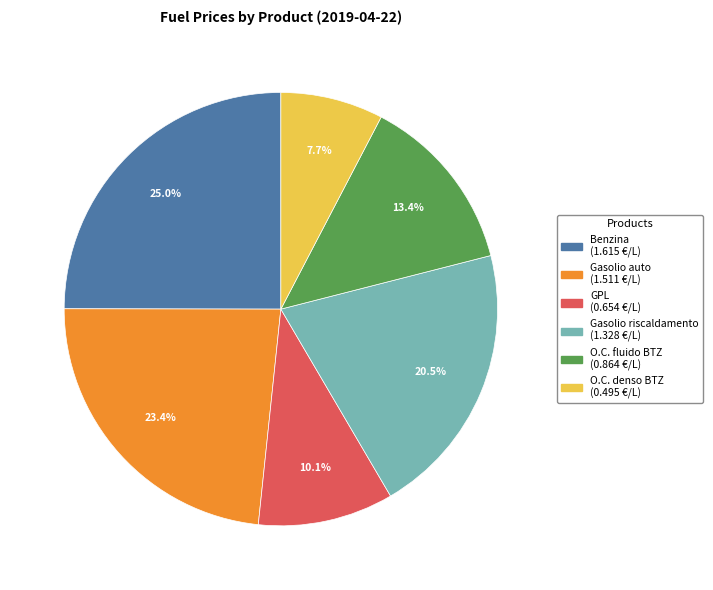

How much of the chart is everything except GPL?

89.9%